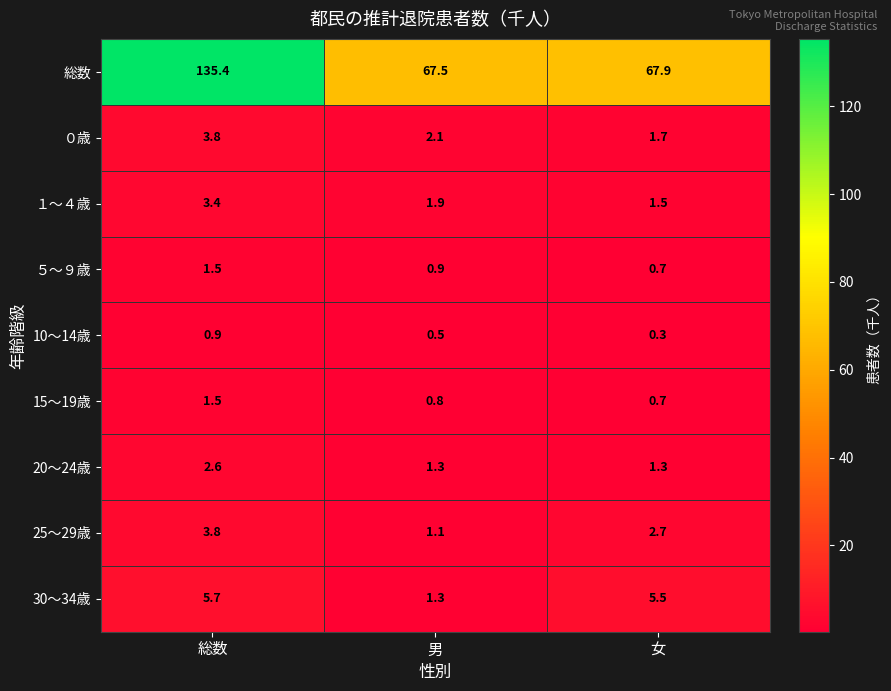

What is the sum of the 総数 values at 総数 and 女?

203.3